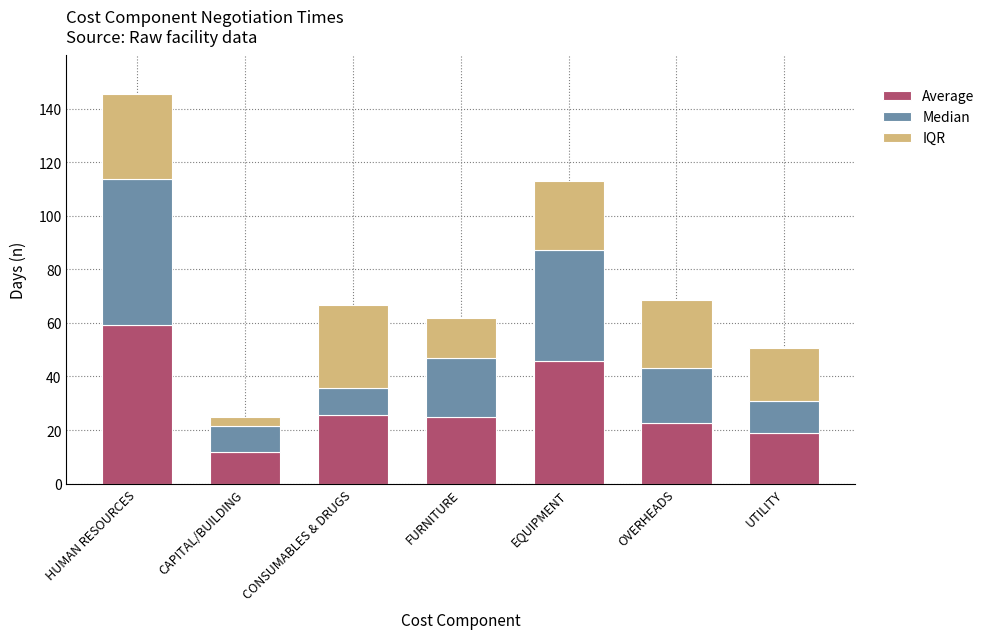

What is the total value across all series at EQUIPMENT?

112.9